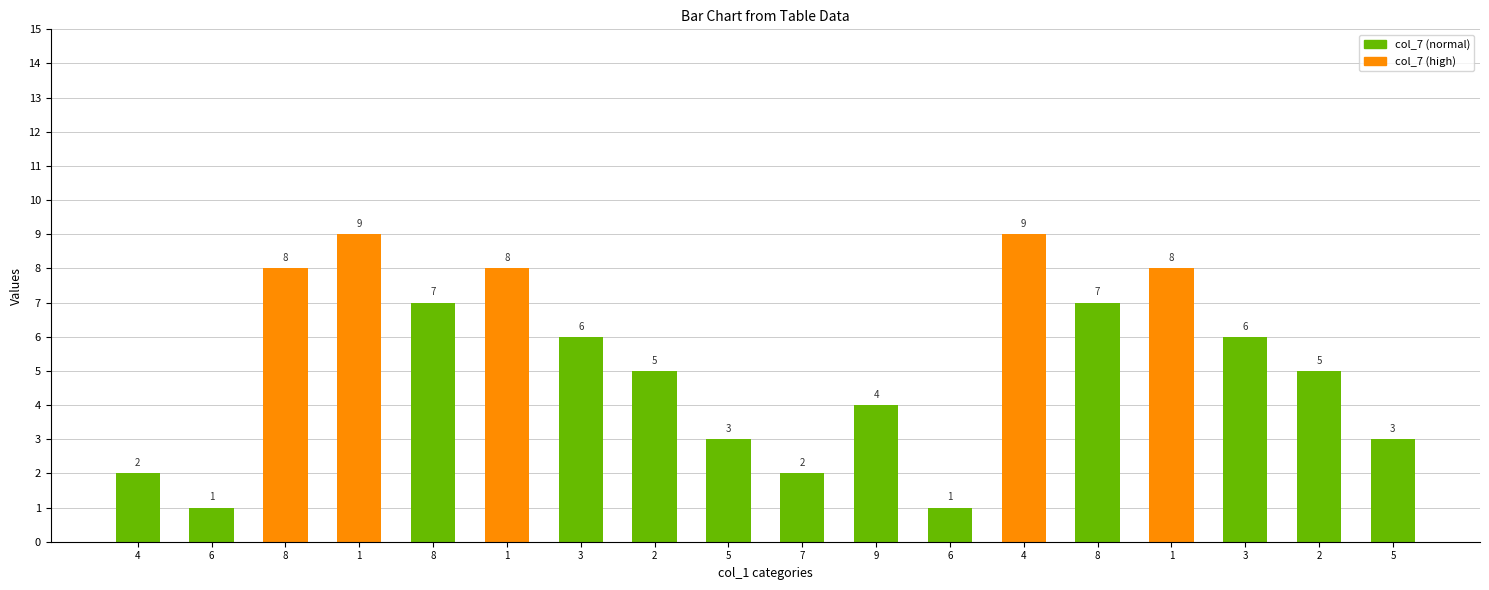

How many values are below 6?

9